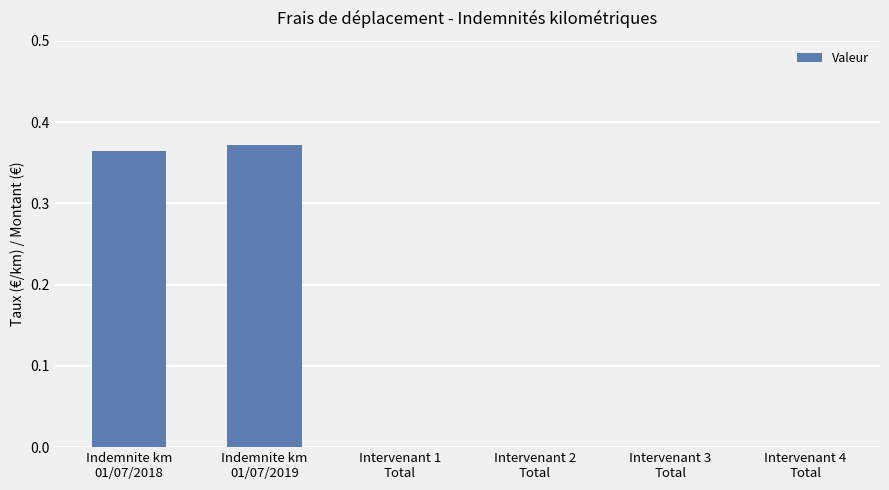

What is the sum of all values?

0.7